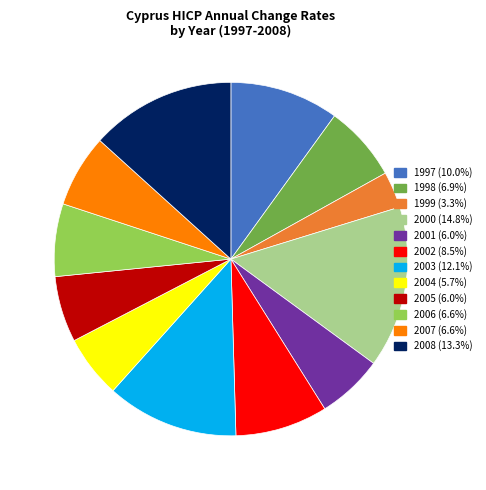

Count the number of slices in the pie.

12